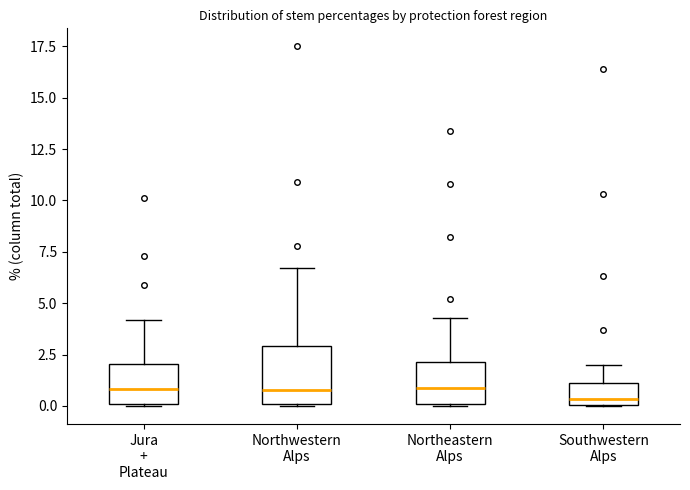

Where does the upper whisker of the box for Jura + Plateau end on the y-axis? The values are not printed on the chart, so give them approximately, as read against the axis.

4.0